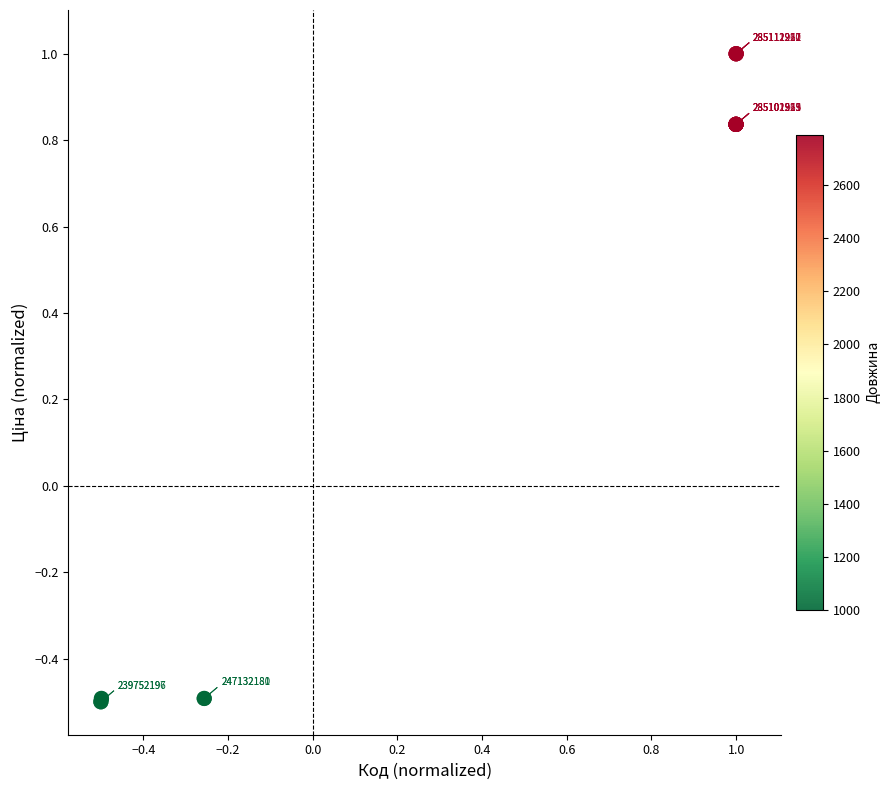

What Y value in the scatter plot is closest to 0?

-0.5